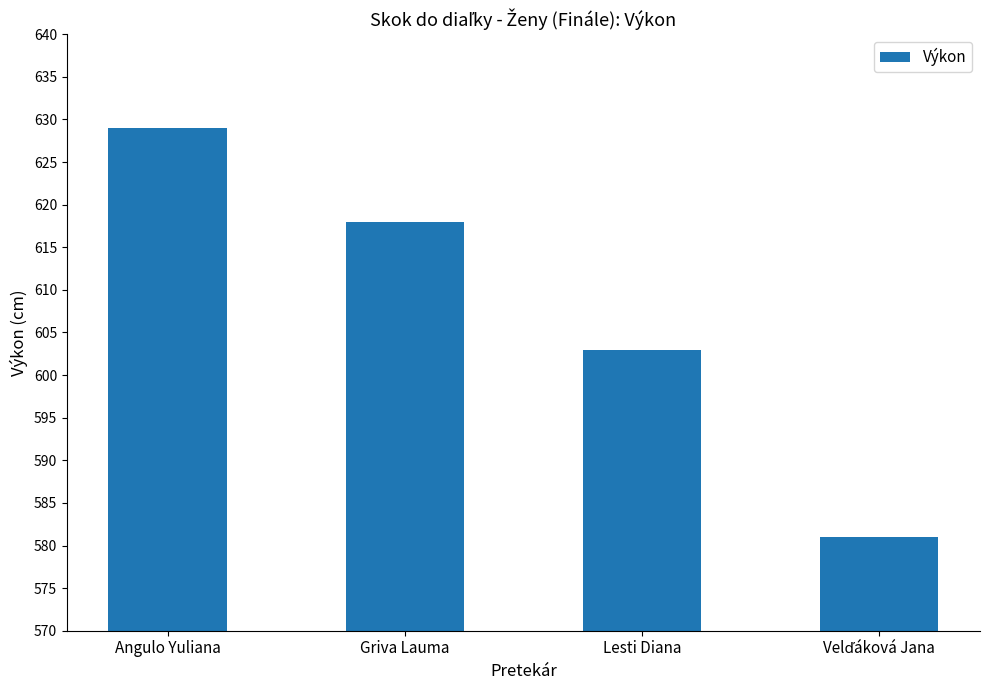

What is the ratio of the value at Angulo Yuliana to the value at Lesti Diana?

1.0